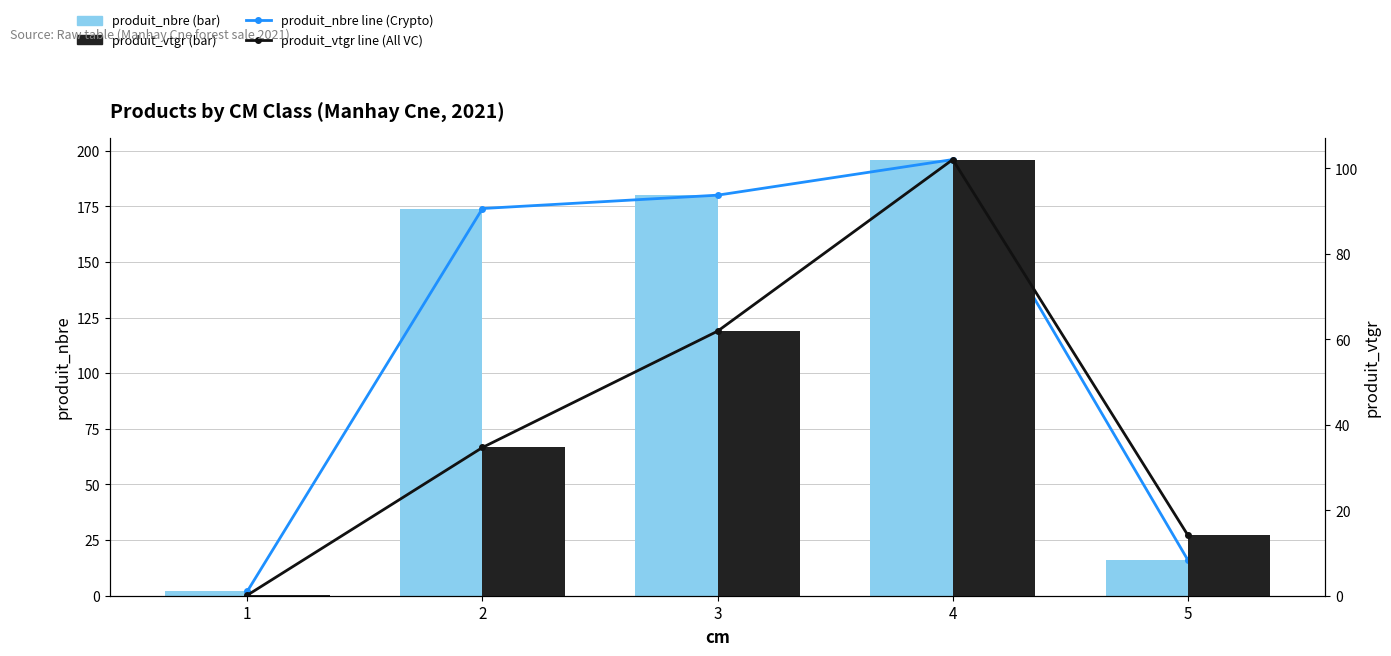

Between 1 and 3, which series saw the biggest shift?

produit_nbre line (Crypto)